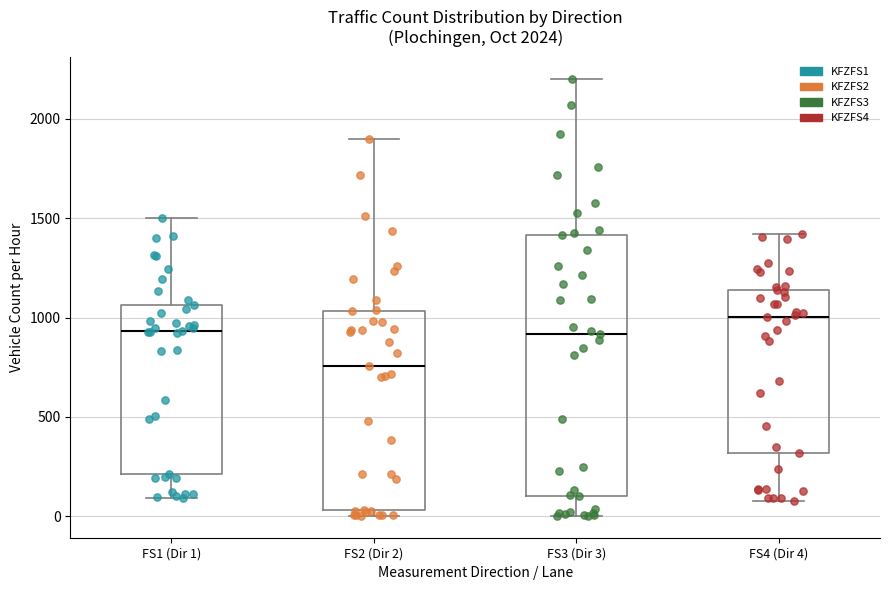

Reading left to right, transcribe this box plot: for each box, give where its median line is, the range the box spans, and where its two whiskers end, as read against the y-axis. The values are not printed on the chart, so give them approximately, as read against the axis.

FS1 (Dir 1): median 950, box 200 to 1050, whiskers 100 to 1500
FS2 (Dir 2): median 750, box 50 to 1050, whiskers 0 to 1900
FS3 (Dir 3): median 900, box 100 to 1400, whiskers 0 to 2200
FS4 (Dir 4): median 1000, box 300 to 1150, whiskers 100 to 1400